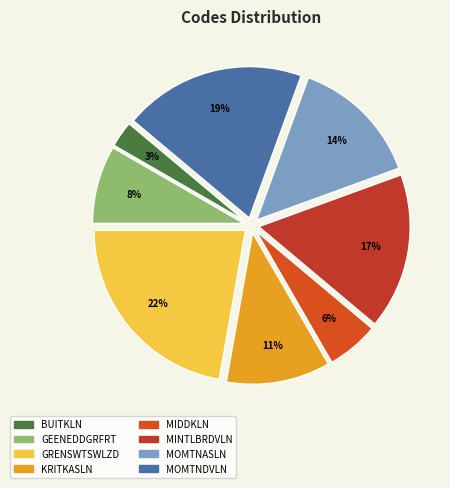

Which slice is the largest?

GRENSWTSWLZD